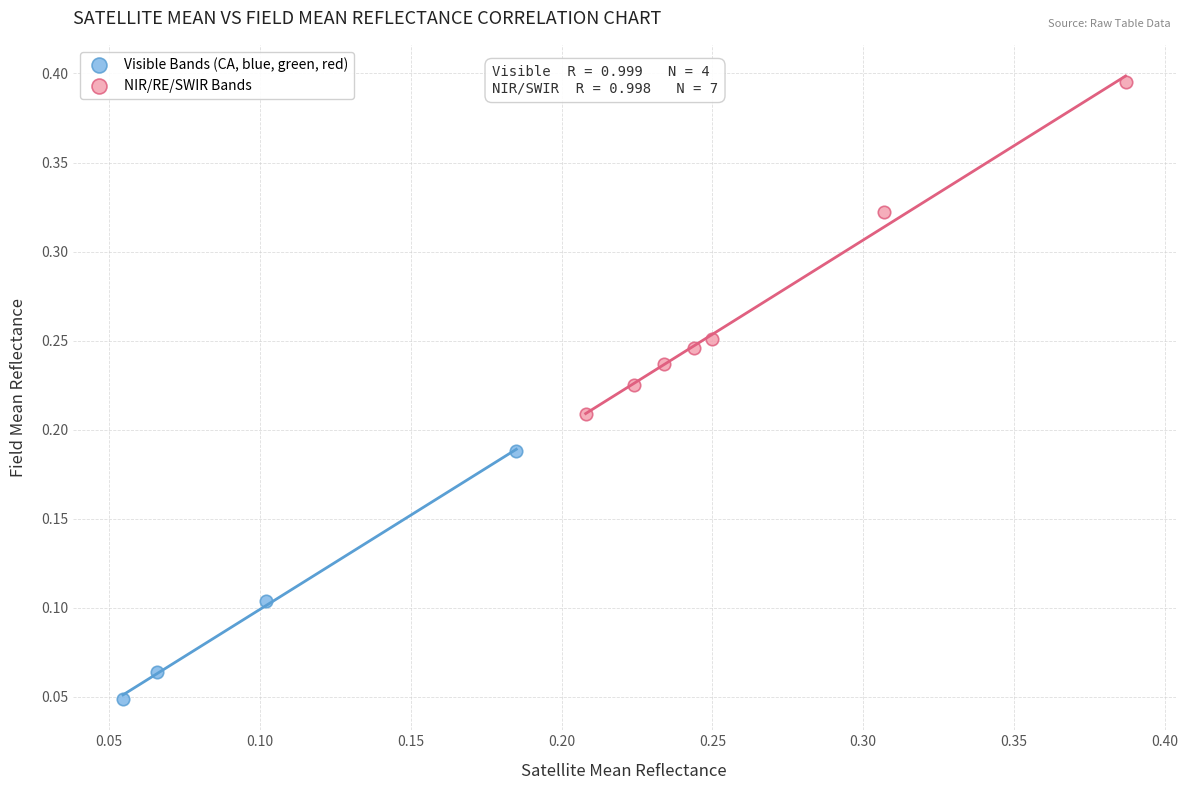

Which series reaches the minimum Y coordinate?

Visible Bands (CA, blue, green, red)